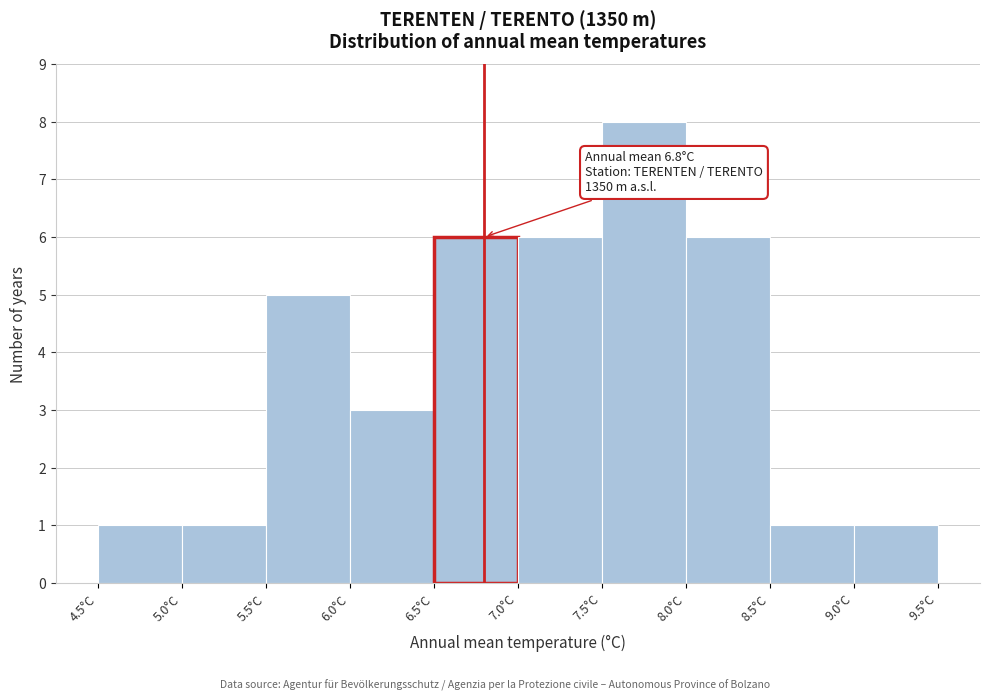

Which range on the x-axis has the tallest bar?

7.5 to 8.0